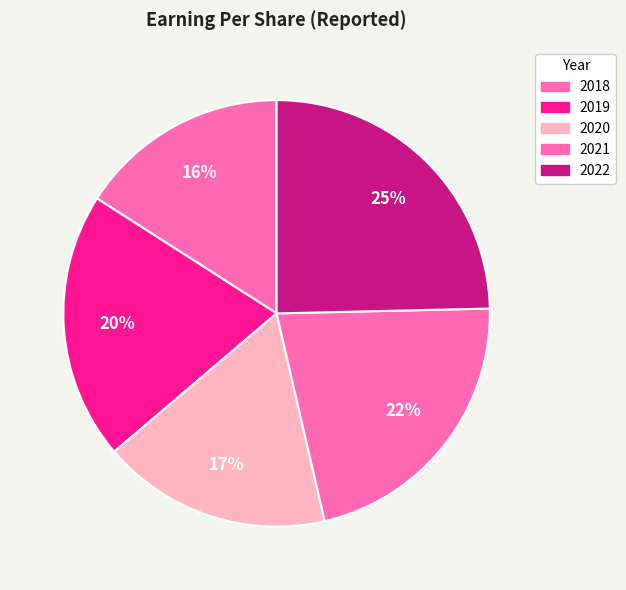

Does 2019 represent more than half of the total?

No